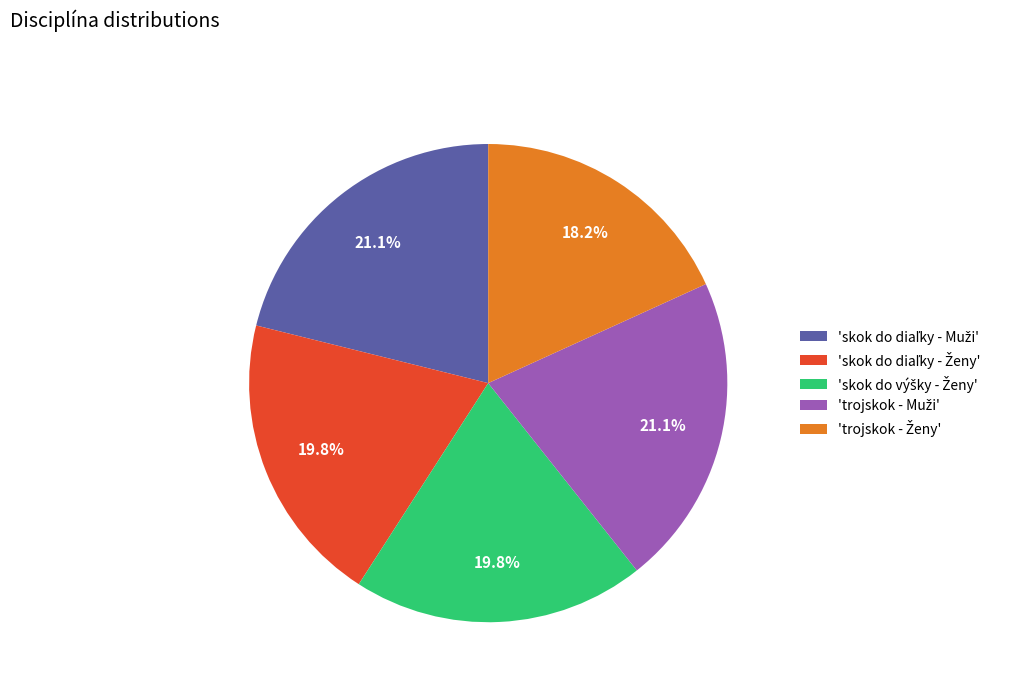

Count the number of slices in the pie.

5